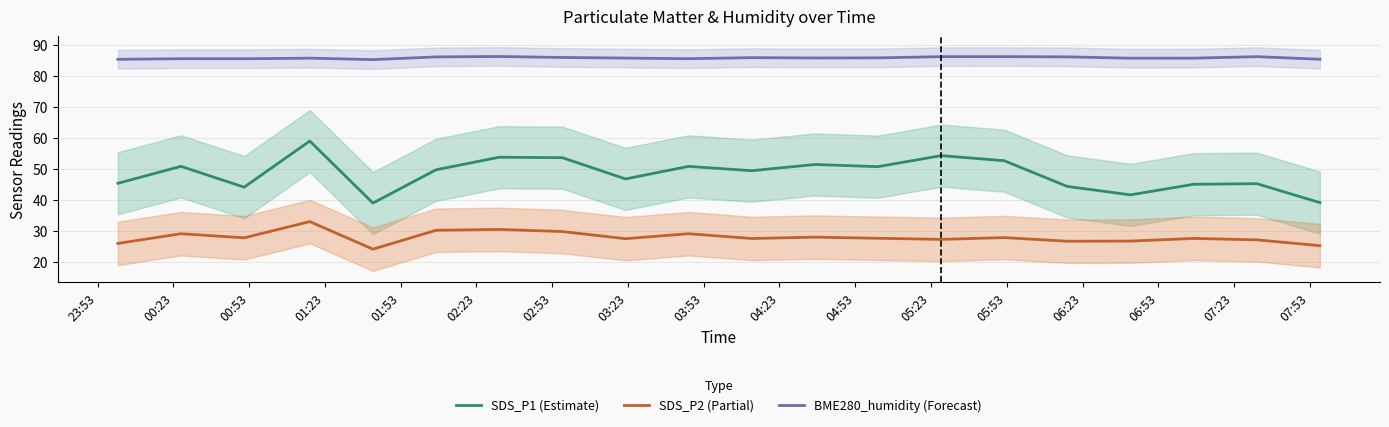

How many lines are shown in the chart?

3